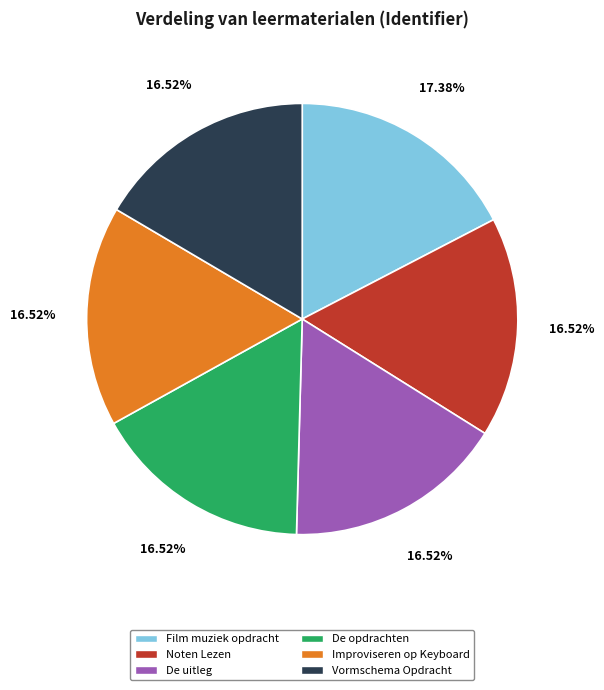

What percentage is the Noten Lezen slice, to the nearest percent?

17%